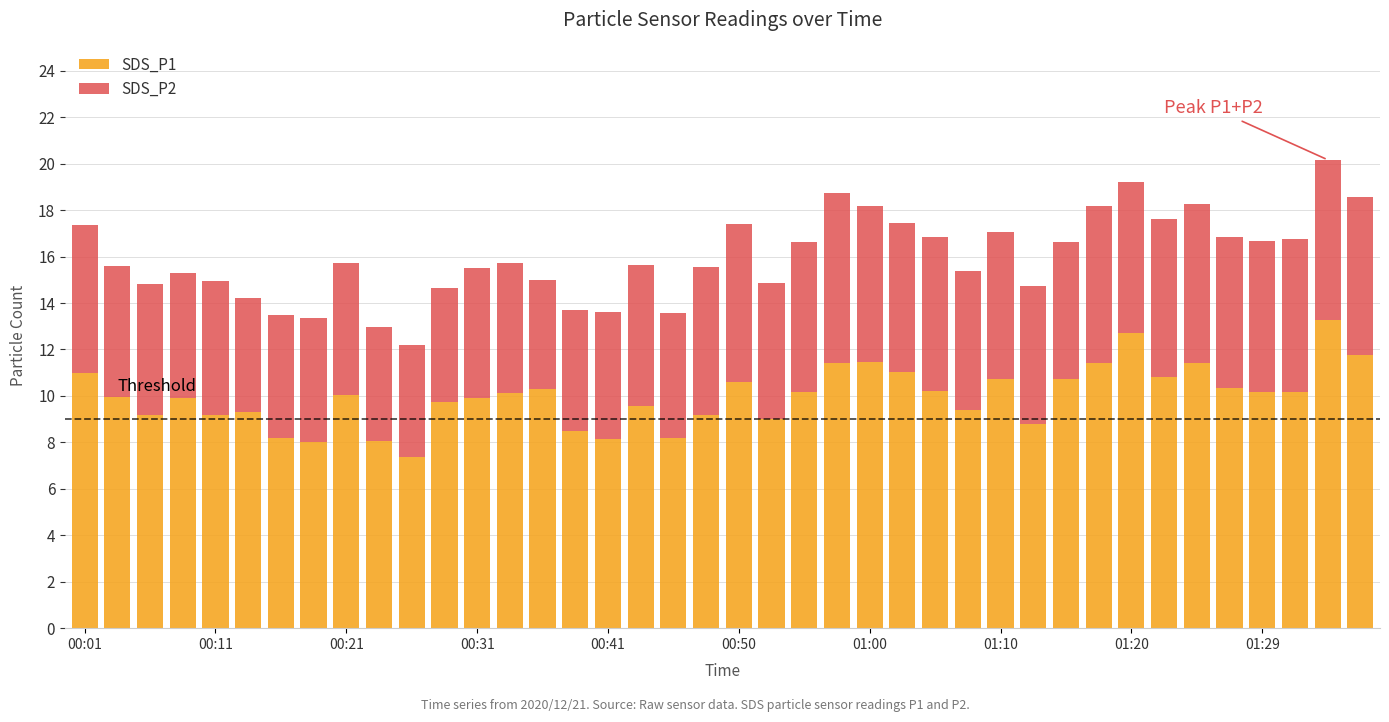

What is the sum of all SDS_P1 values?

399.4